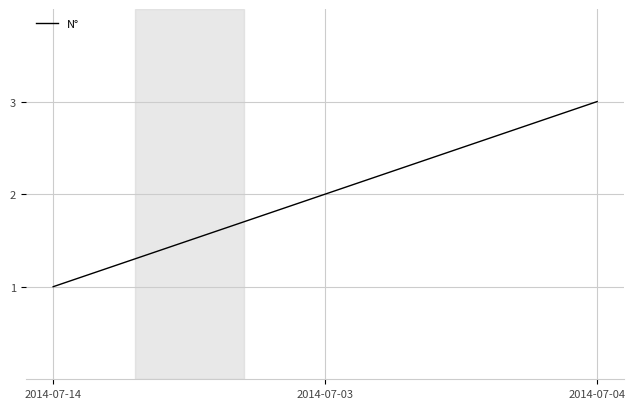

Reading right to left, list all the values displayed in this chart.

2014-07-04=3	2014-07-03=2	2014-07-14=1